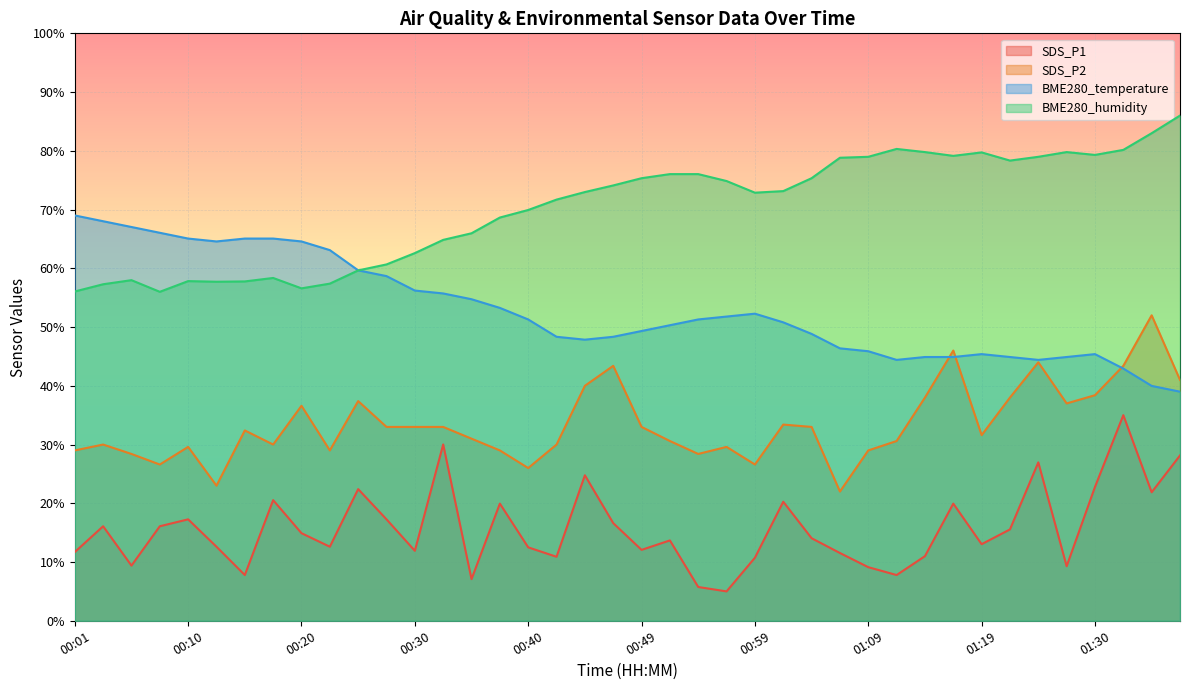

Reading left to right, what are all the values shown in this chart?

SDS_P1: 00:01=11.7	00:03=16.1	00:06=9.4	00:08=16.1	00:10=17.3	00:13=12.6	00:15=7.8	00:18=20.5	00:20=14.9	00:23=12.6	00:25=22.4	00:27=17.3	00:30=11.9	00:32=30.0	00:35=7.1	00:37=19.9	00:40=12.5	00:42=10.9	00:44=24.8	00:47=16.6	00:49=12.1	00:52=13.7	00:54=5.8	00:57=5.0	00:59=10.7	01:02=20.3	01:04=14.1	01:07=11.5	01:09=9.1	01:12=7.8	01:14=11.0	01:17=19.9	01:19=13.0	01:22=15.6	01:25=27.0	01:28=9.3	01:30=22.8	01:33=35.0	01:35=21.9	01:38=28.1
SDS_P2: 00:01=29.0	00:03=30.0	00:06=28.4	00:08=26.6	00:10=29.6	00:13=23.0	00:15=32.4	00:18=30.0	00:20=36.6	00:23=29.0	00:25=37.4	00:27=33.0	00:30=33.0	00:32=33.0	00:35=31.0	00:37=29.0	00:40=26.0	00:42=30.0	00:44=40.0	00:47=43.4	00:49=33.0	00:52=30.6	00:54=28.4	00:57=29.6	00:59=26.6	01:02=33.4	01:04=33.0	01:07=22.0	01:09=29.0	01:12=30.6	01:14=38.0	01:17=46.0	01:19=31.6	01:22=38.0	01:25=44.0	01:28=37.0	01:30=38.4	01:33=43.4	01:35=52.0	01:38=41.0
BME280_temperature: 00:01=69.0	00:03=68.0	00:06=67.0	00:08=66.0	00:10=65.1	00:13=64.6	00:15=65.1	00:18=65.1	00:20=64.6	00:23=63.1	00:25=59.7	00:27=58.7	00:30=56.2	00:32=55.7	00:35=54.7	00:37=53.3	00:40=51.3	00:42=48.3	00:44=47.9	00:47=48.3	00:49=49.3	00:52=50.3	00:54=51.3	00:57=51.8	00:59=52.3	01:02=50.8	01:04=48.8	01:07=46.4	01:09=45.9	01:12=44.4	01:14=44.9	01:17=44.9	01:19=45.4	01:22=44.9	01:25=44.4	01:28=44.9	01:30=45.4	01:33=42.9	01:35=40.0	01:38=39.0
BME280_humidity: 00:01=56.1	00:03=57.3	00:06=58.0	00:08=56.0	00:10=57.8	00:13=57.7	00:15=57.8	00:18=58.4	00:20=56.6	00:23=57.4	00:25=59.6	00:27=60.7	00:30=62.6	00:32=64.8	00:35=66.0	00:37=68.6	00:40=69.9	00:42=71.7	00:44=73.0	00:47=74.1	00:49=75.3	00:52=76.0	00:54=76.0	00:57=74.9	00:59=72.9	01:02=73.1	01:04=75.3	01:07=78.8	01:09=79.0	01:12=80.3	01:14=79.8	01:17=79.1	01:19=79.7	01:22=78.3	01:25=79.0	01:28=79.8	01:30=79.3	01:33=80.2	01:35=83.0	01:38=86.0